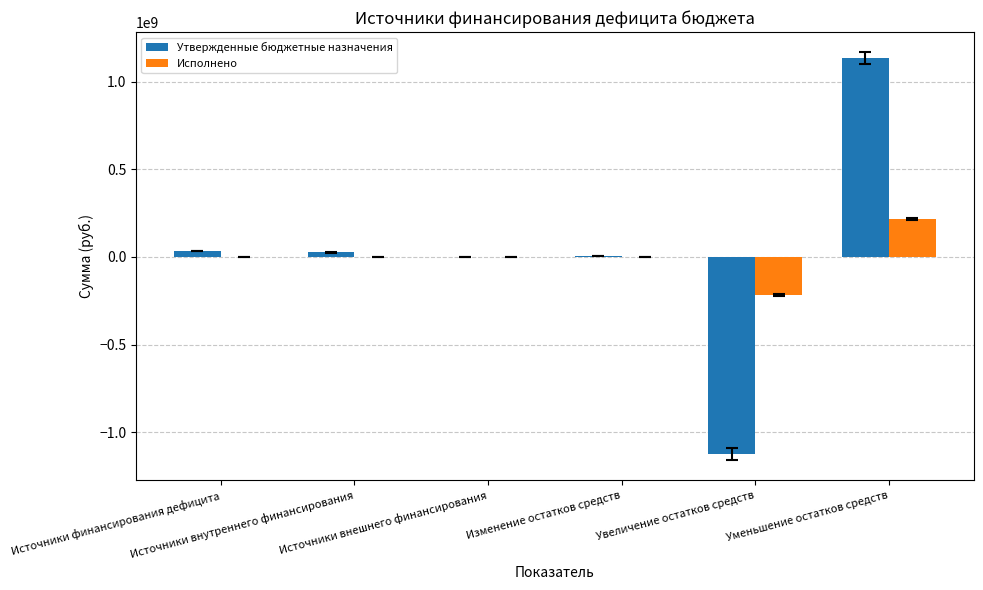

How many series are shown in this chart?

2